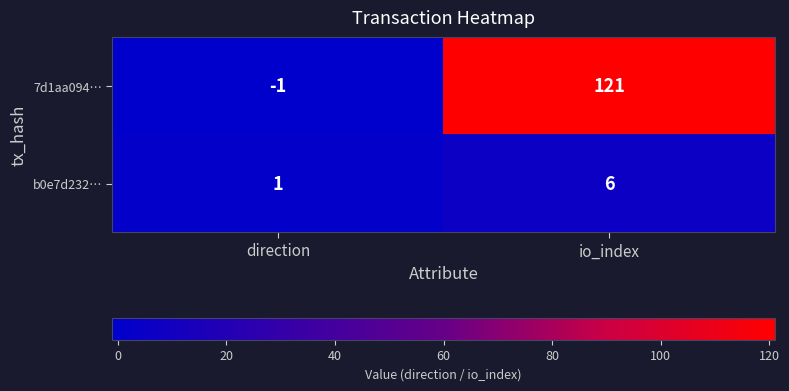

Count the number of categories in the chart.

2